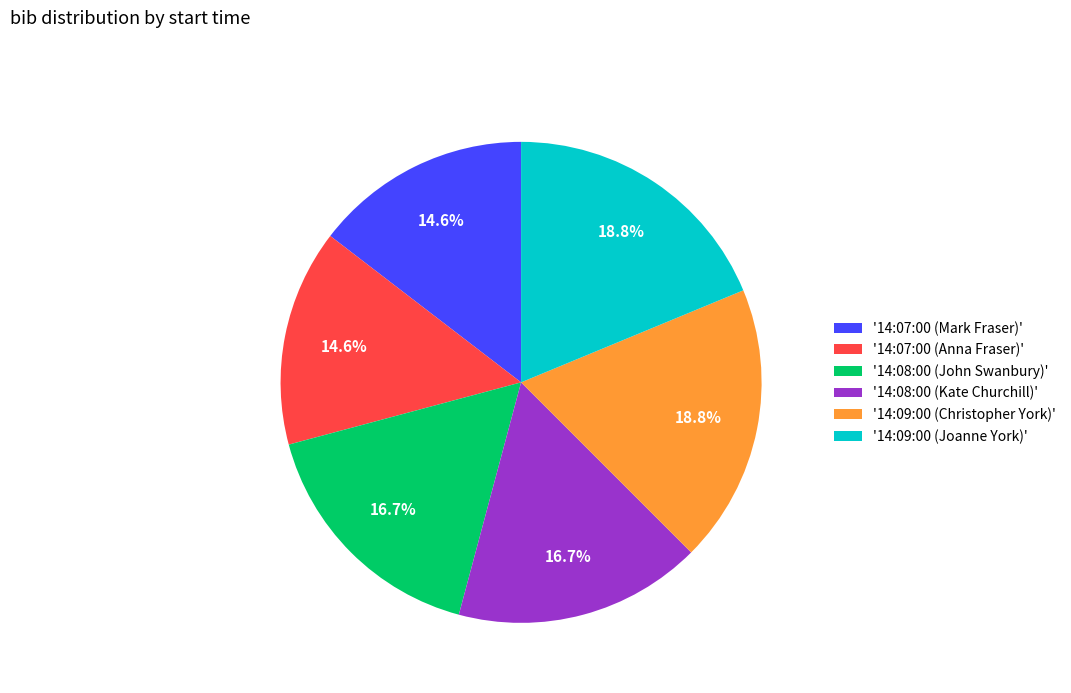

How many slices are in this pie chart?

6